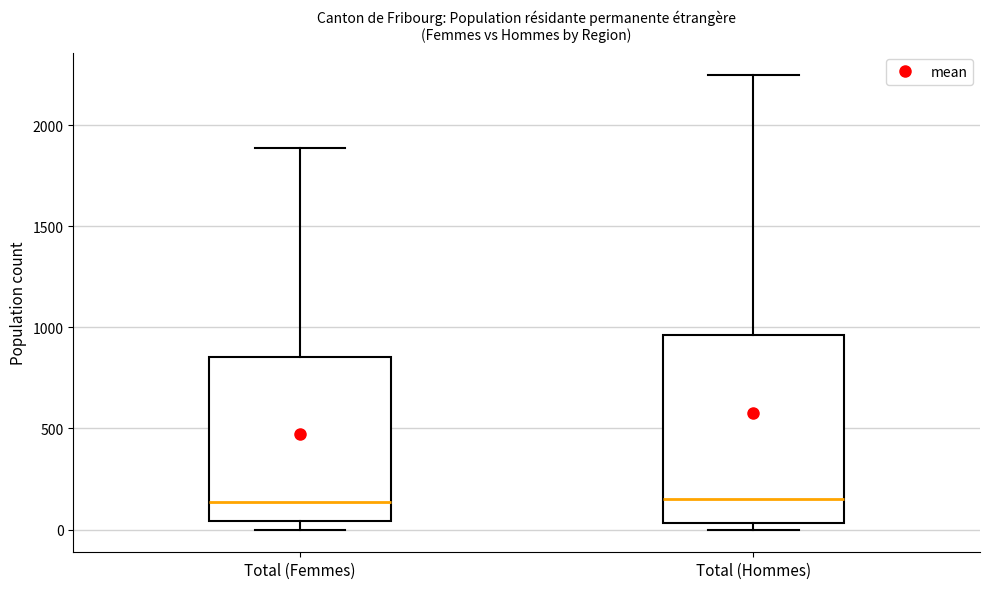

Where does the median line of the box for Total (Hommes) sit on the y-axis? The values are not printed on the chart, so give them approximately, as read against the axis.

150